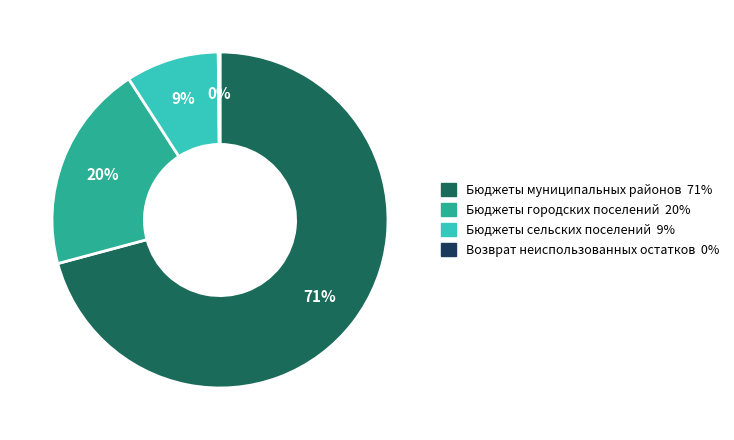

To the nearest percent, what is the combined percentage of Бюджеты муниципальных районов and Бюджеты сельских поселений?

80%